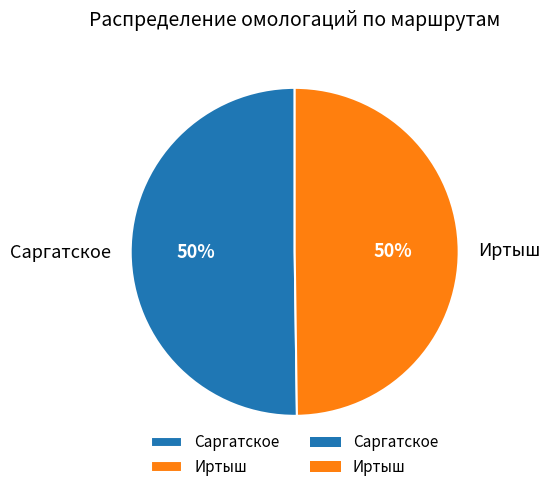

To the nearest percent, what is the combined percentage of Иртыш and Саргатское?

100%